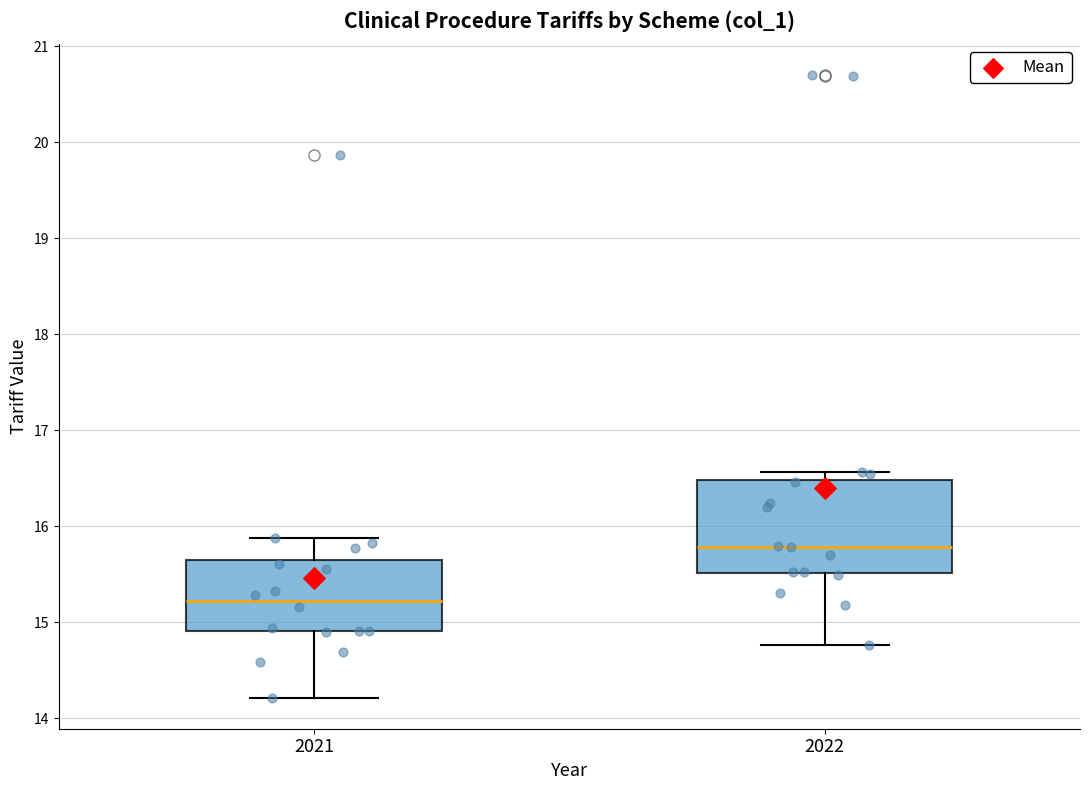

Which box has the highest median line?

2022